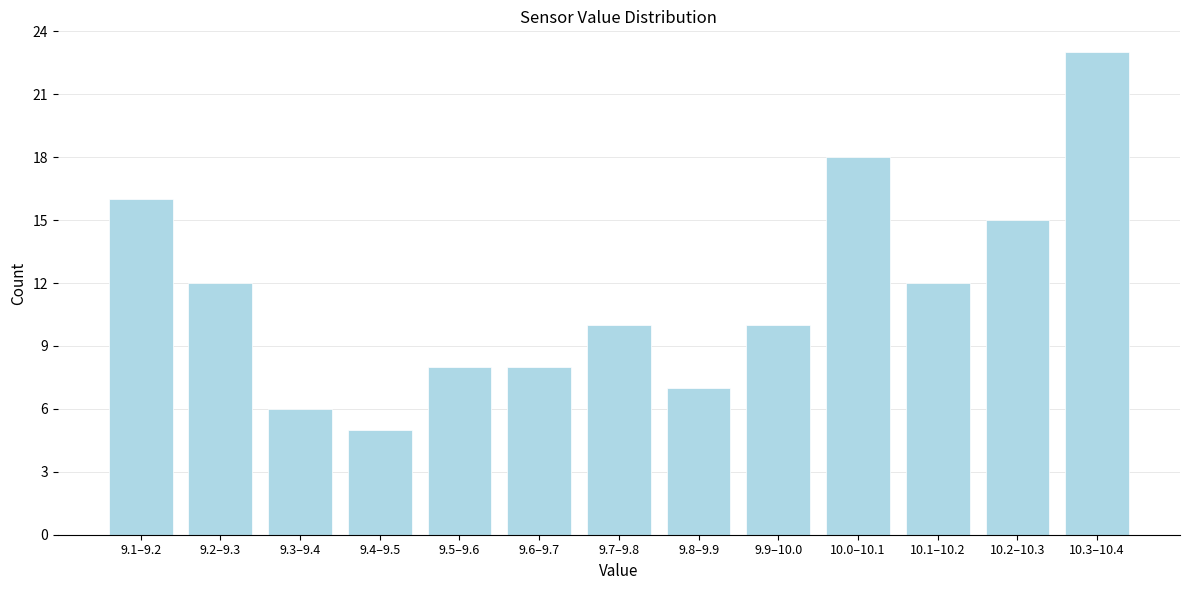

Reading left to right, transcribe all the data shown in this chart.

9.1–9.2=16	9.2–9.3=12	9.3–9.4=6	9.4–9.5=5	9.5–9.6=8	9.6–9.7=8	9.7–9.8=10	9.8–9.9=7	9.9–10.0=10	10.0–10.1=18	10.1–10.2=12	10.2–10.3=15	10.3–10.4=23